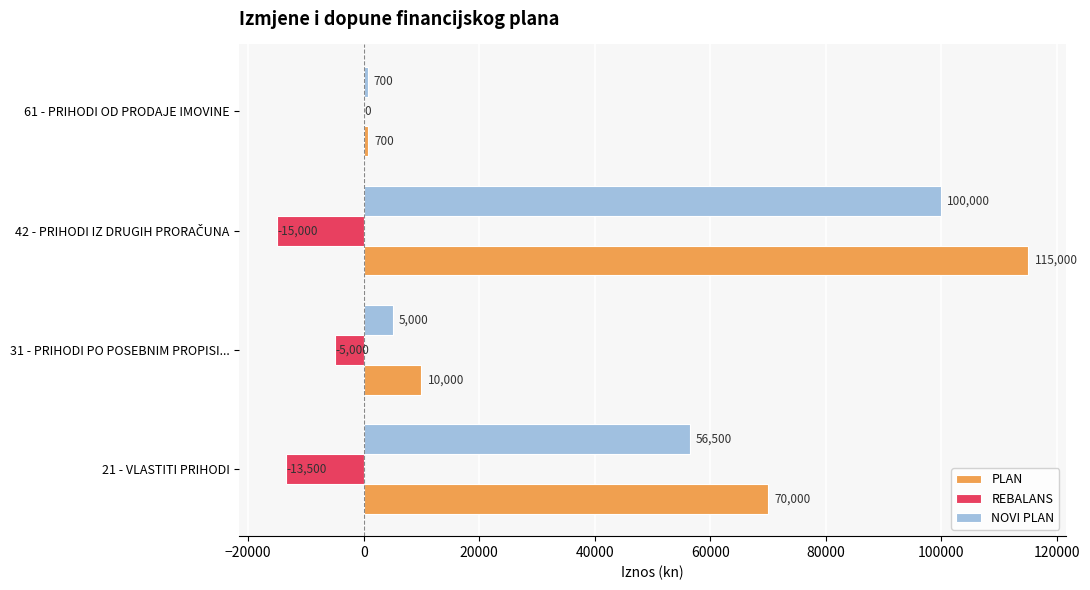

What is the sum of all REBALANS values?

-33500